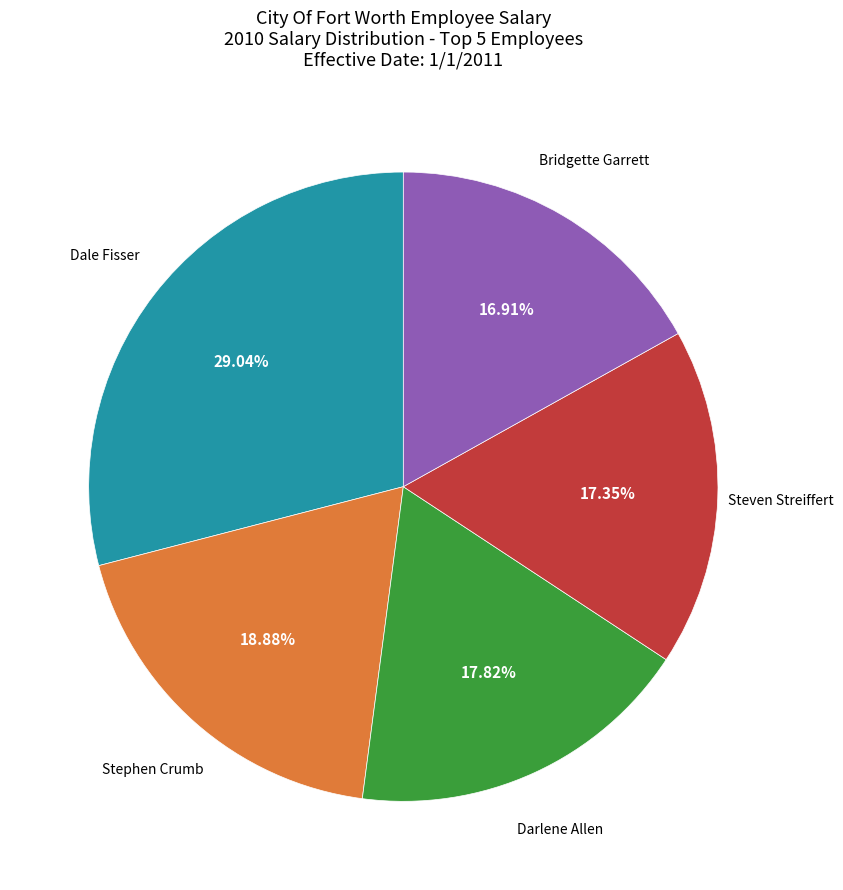

Does any single category account for the majority?

No